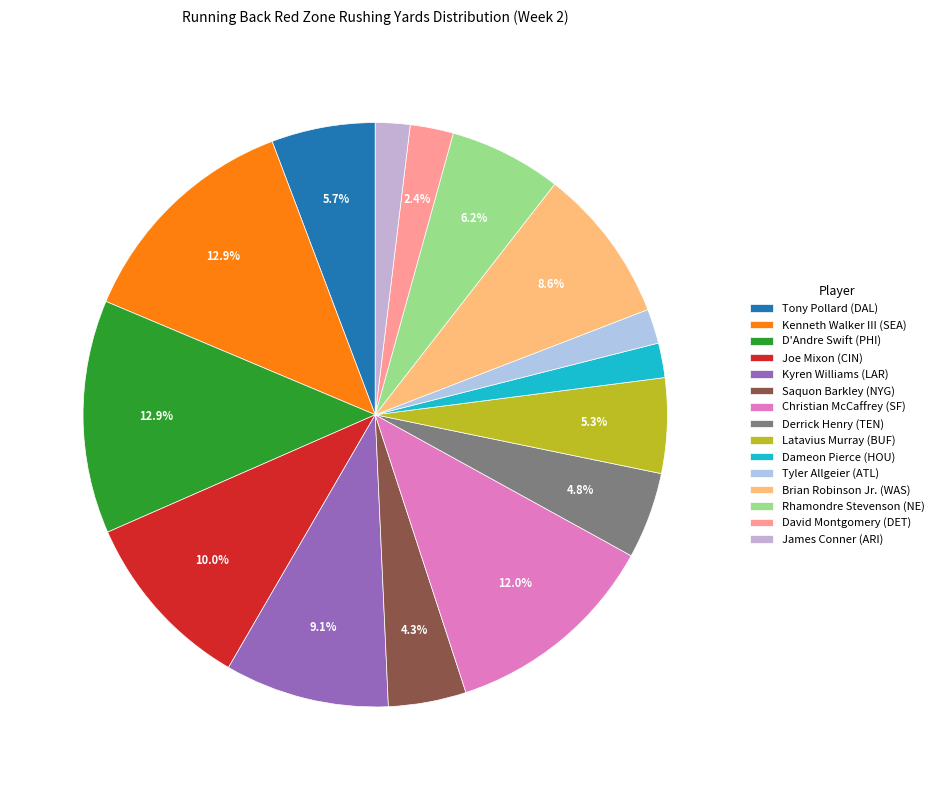

To the nearest percent, what is the average slice percentage?

7%